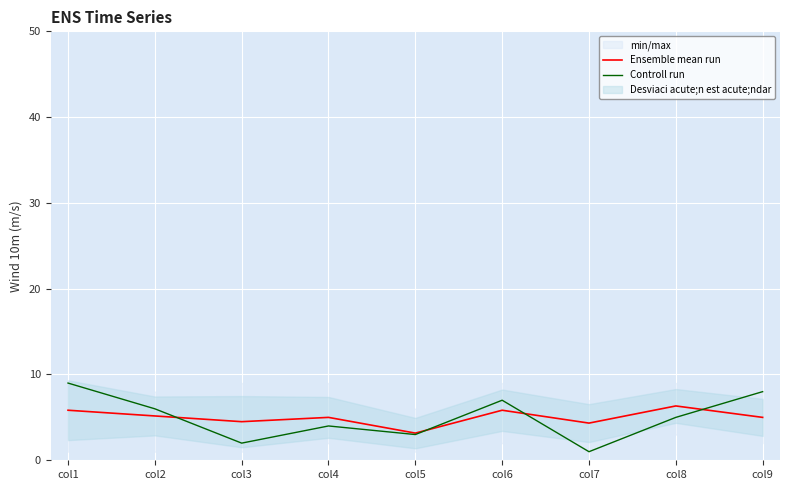

Where is the first local maximum for Ensemble mean run?

col4